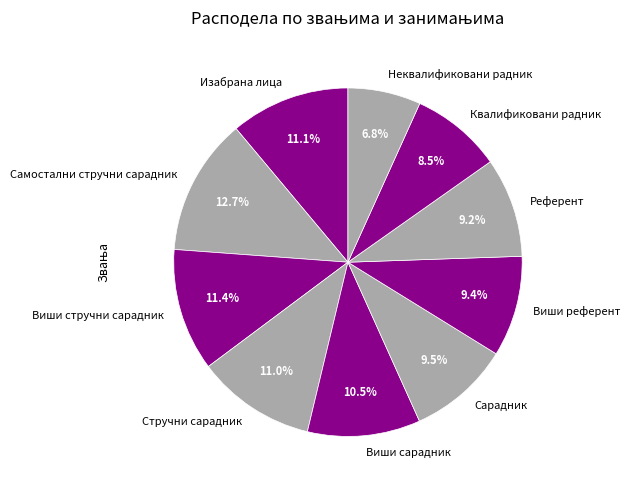

What is the ratio of the value at Виши стручни сарадник to the value at Сарадник?

1.2